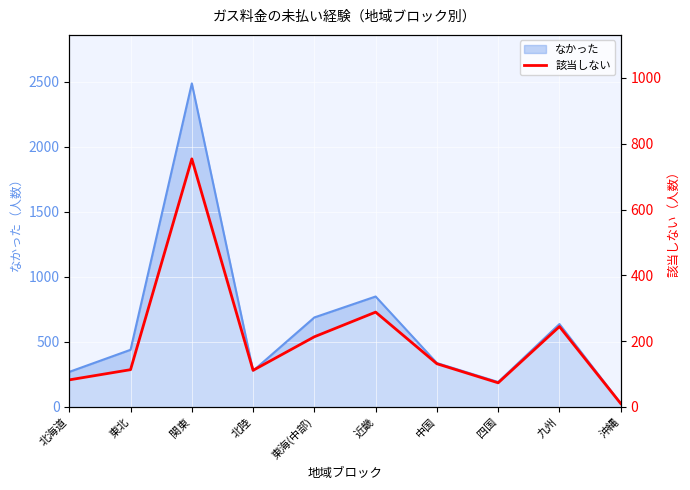

True or false: the data has more than 1 interior local peaks.

True